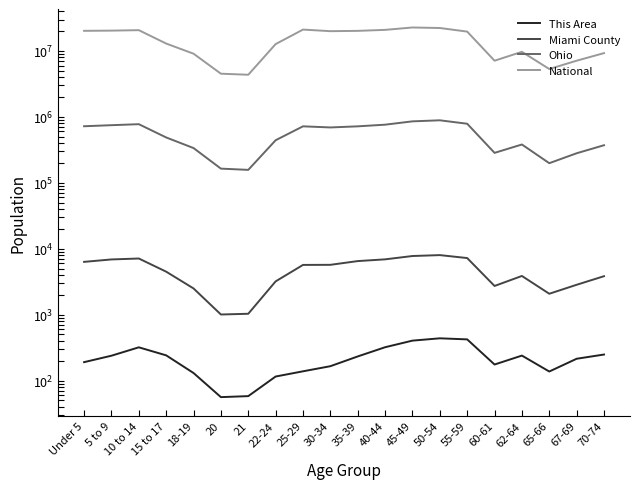

What position from the right is 18-19?

16